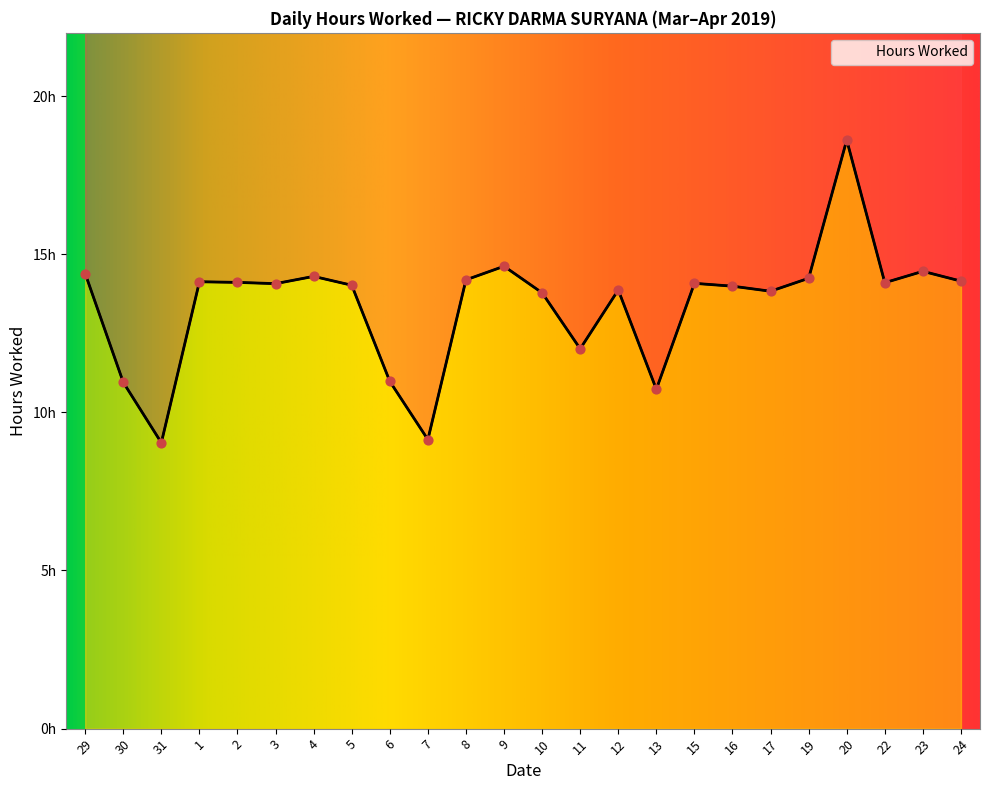

Between 23 and 2, which is larger?

23